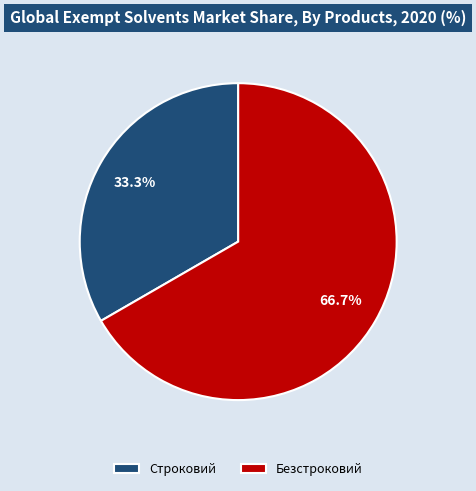

How many segments does this pie chart have?

2